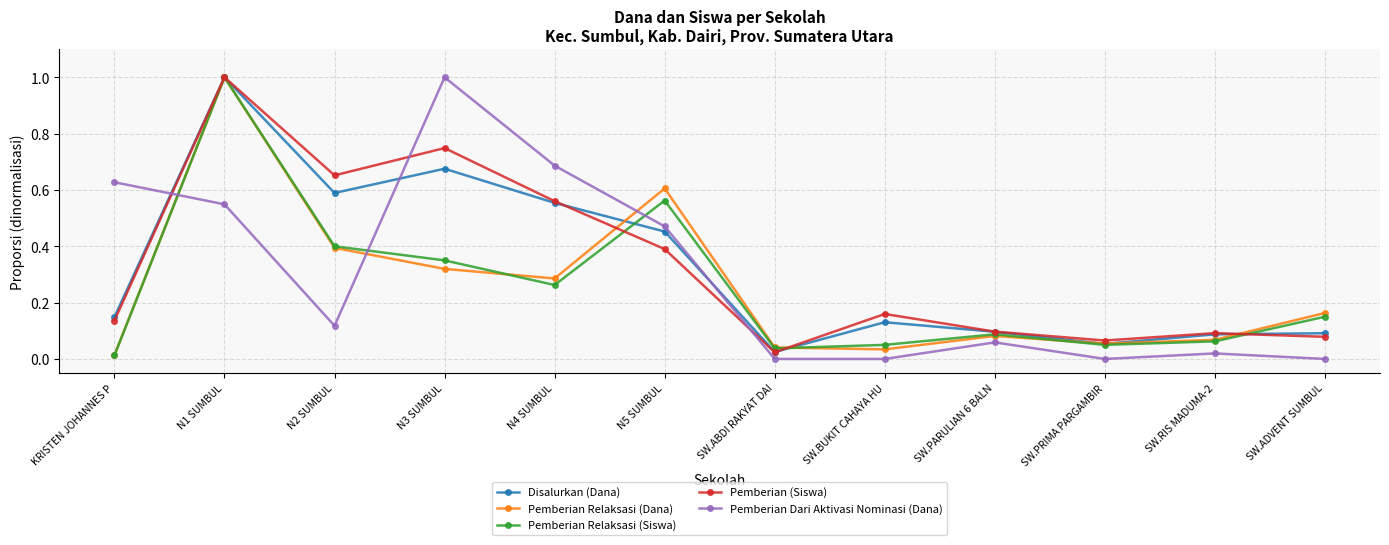

Does the chart have visible grid lines?

Yes